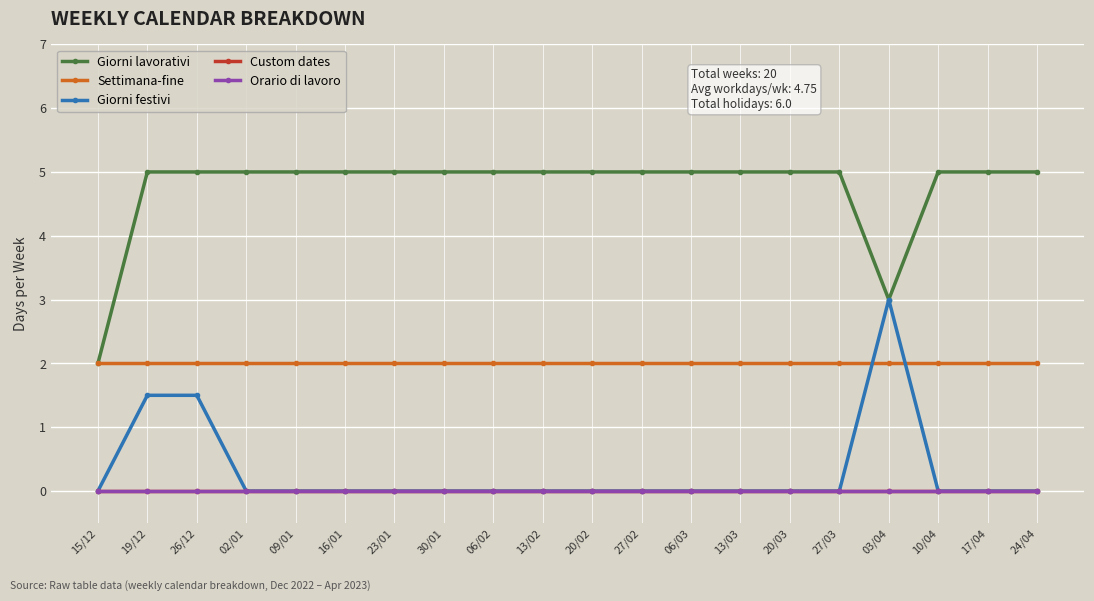

Count the number of data series in this chart.

5